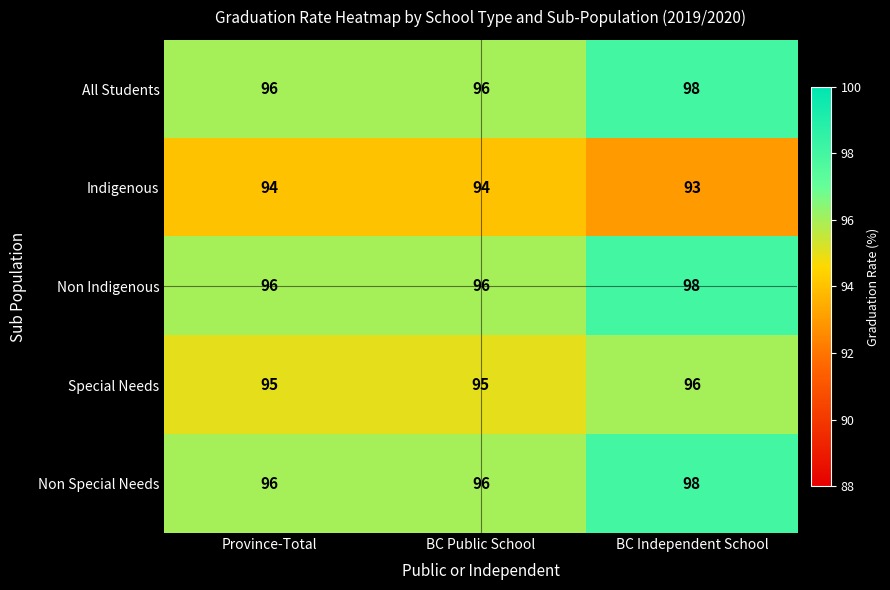

At which category is the sum across all series the highest?

BC Independent School